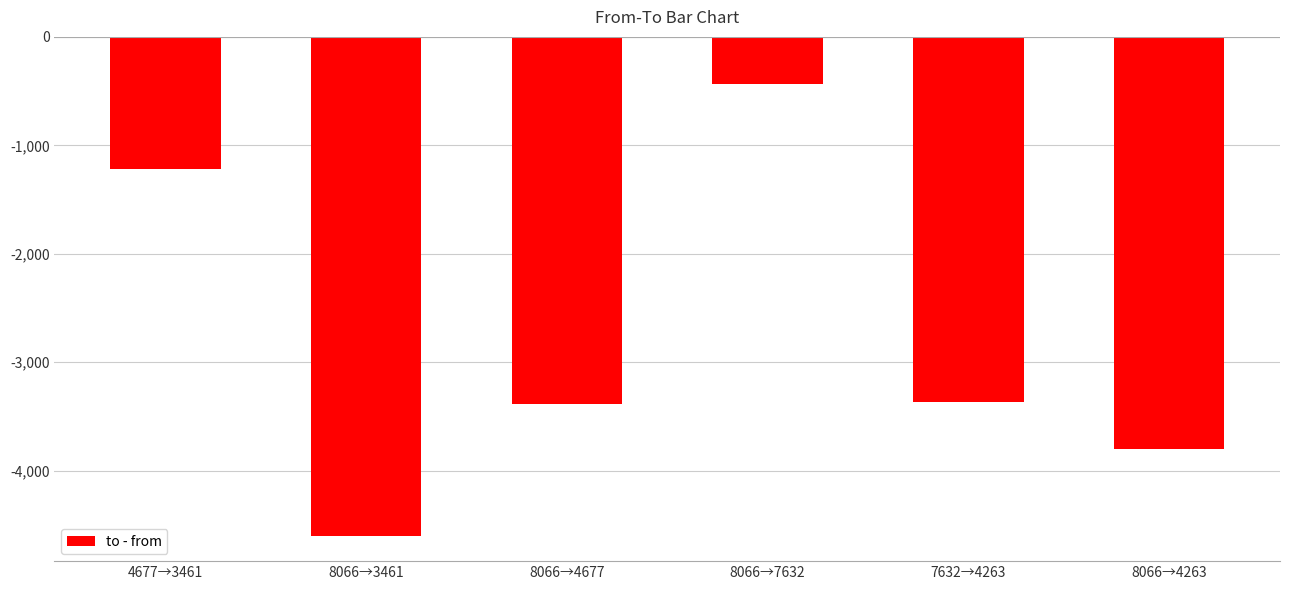

How many series are shown in this chart?

1